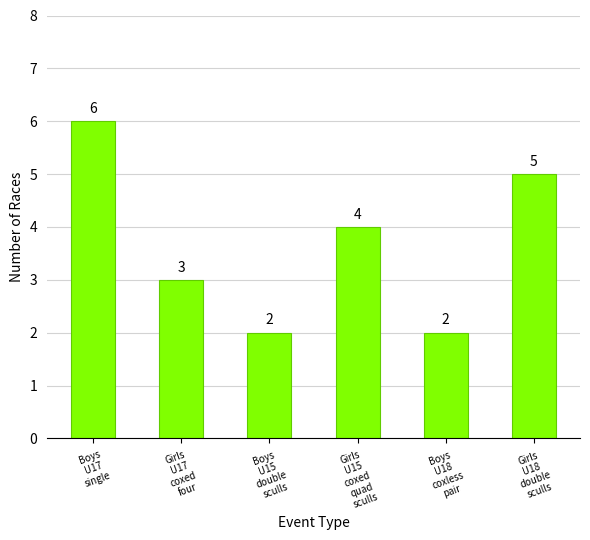

How many values are below 4?

3